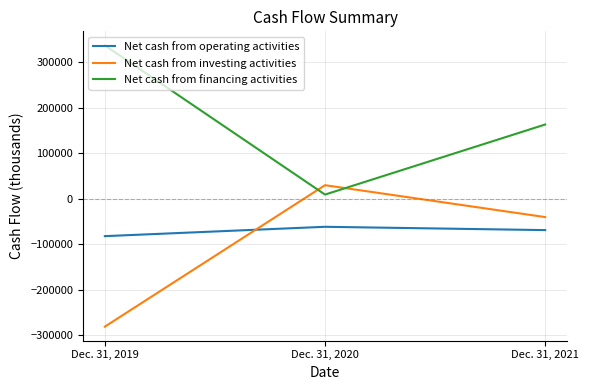

Is it true that Net cash from operating activities equals -69225 at Dec. 31, 2021?

True